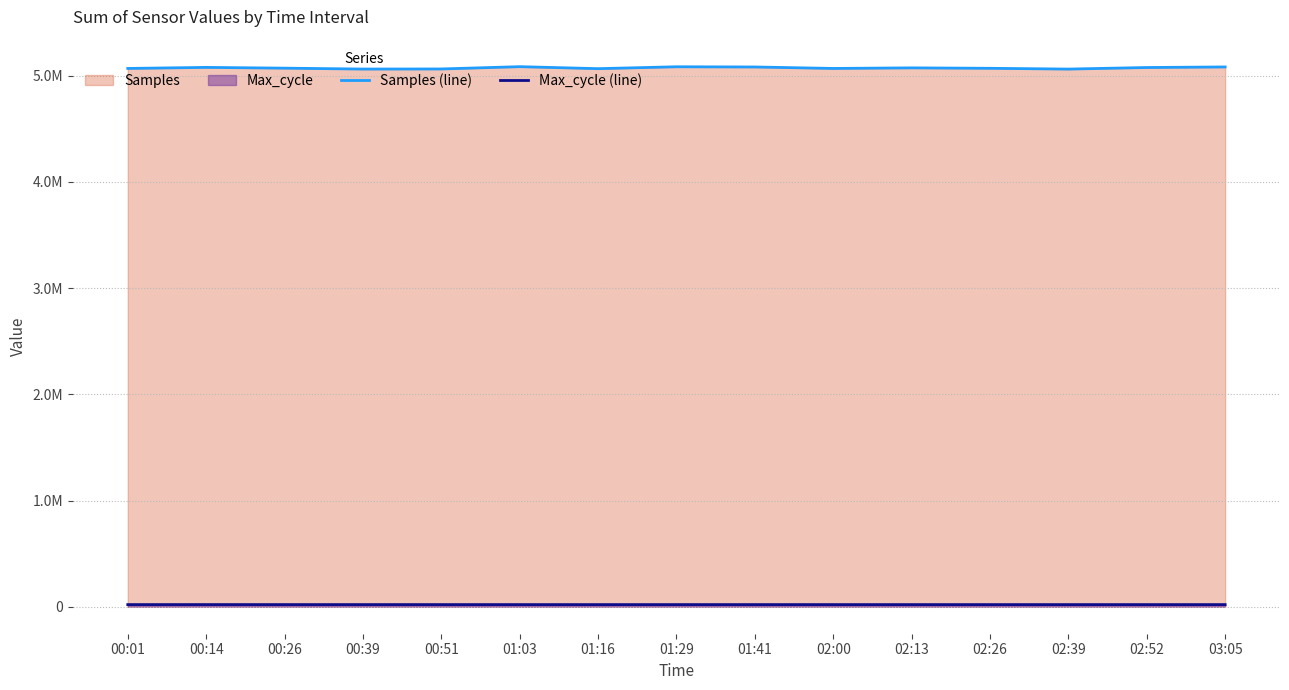

At which label is Samples (line) closest to 5073563?

02:13